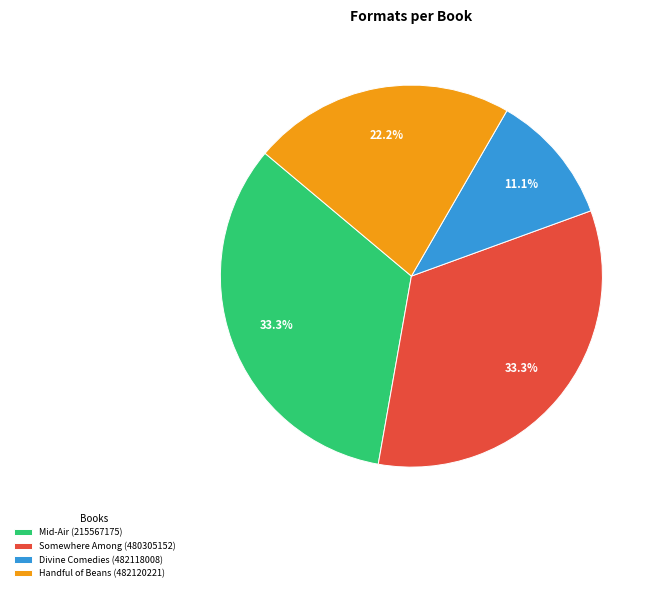

To the nearest percent, what is the difference between the largest and smallest slice percentages?

22%